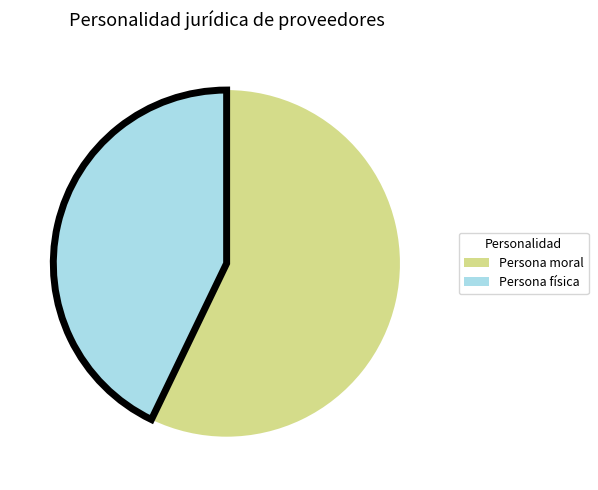

Is it true that Persona moral is 72% of the pie?

False